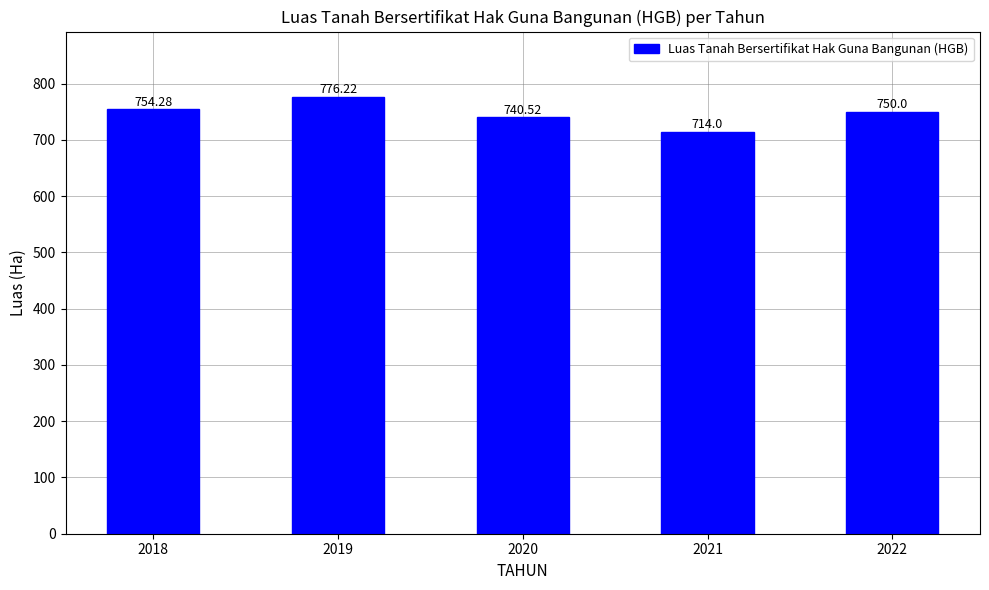

What is the smallest value displayed?

714.0